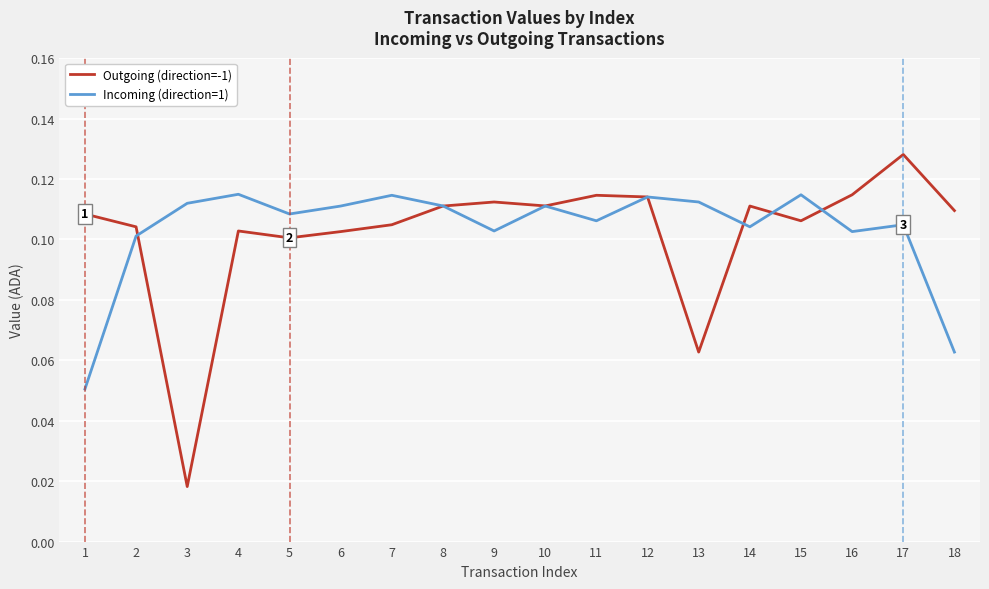

Between 12 and 18, which series saw the biggest shift?

Incoming (direction=1)